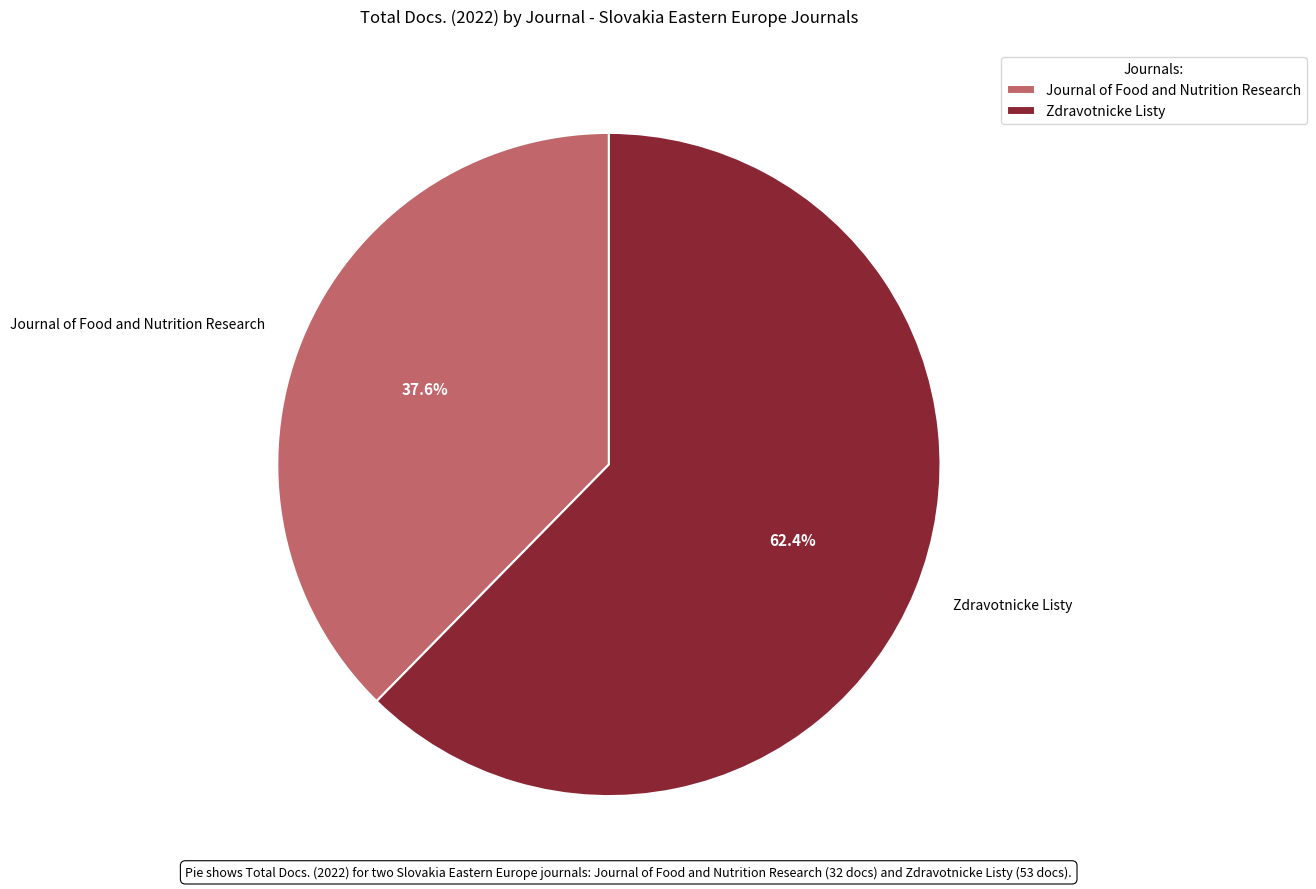

What percentage is the Journal of Food and Nutrition Research slice, to the nearest percent?

38%